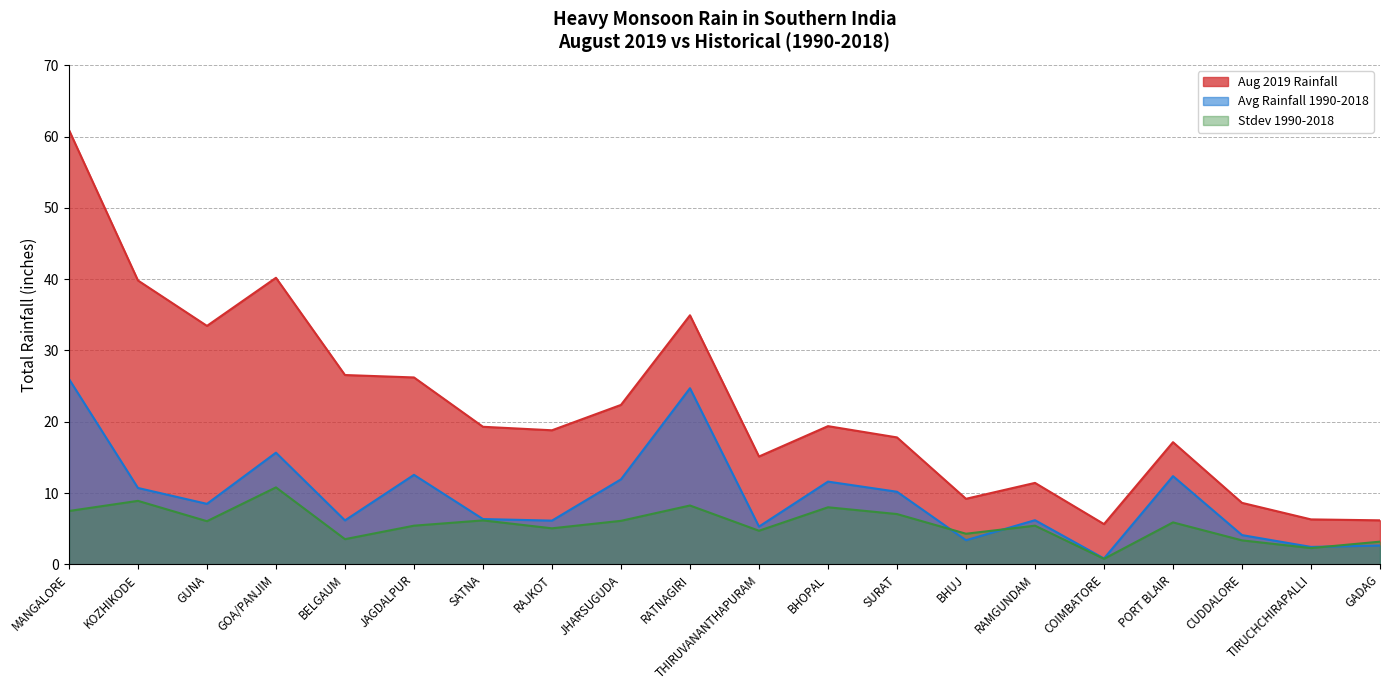

Reading left to right, transcribe all the data shown in this chart.

Aug 2019 Rainfall: 60.9	39.8	33.5	40.2	26.6	26.2	19.3	18.8	22.4	34.9	15.1	19.4	17.8	9.2	11.4	5.7	17.1	8.6	6.3	6.2
Avg Rainfall 1990-2018: 26.0	10.7	8.5	15.7	6.2	12.6	6.4	6.1	11.9	24.7	5.3	11.6	10.2	3.4	6.2	0.8	12.4	4.1	2.5	2.6
Stdev 1990-2018: 7.5	8.9	6.1	10.8	3.5	5.4	6.2	5.1	6.1	8.3	4.7	8.0	7.1	4.3	5.4	0.8	5.9	3.4	2.3	3.2